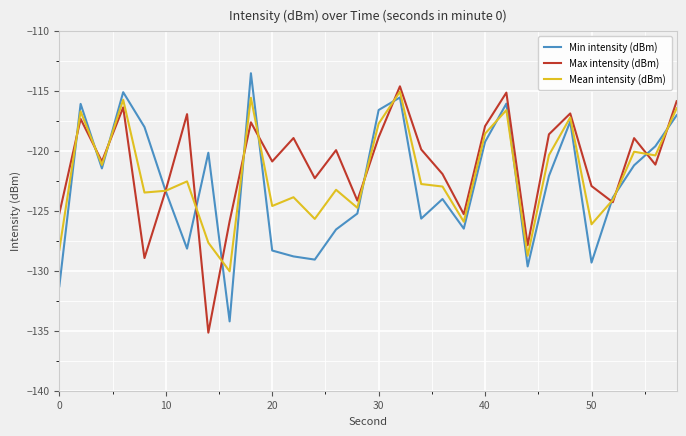

What is the smallest value displayed?

-135.2